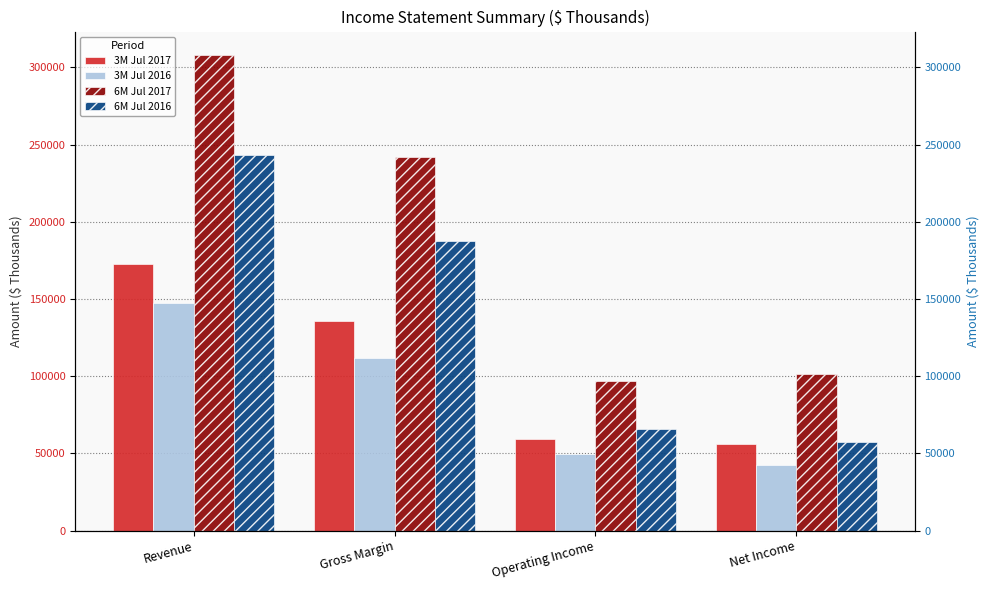

What is the maximum value shown in the chart?

307846